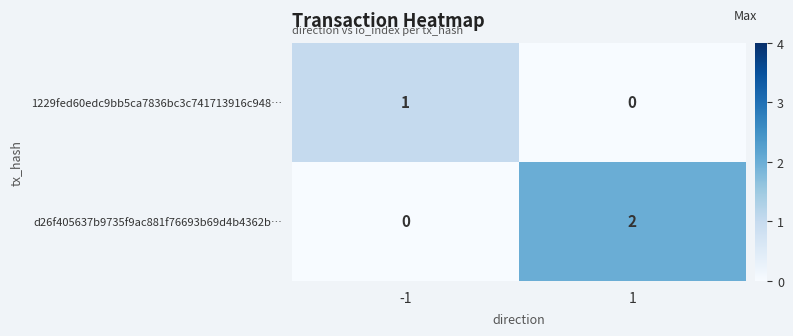

The 1229fed60edc9bb5ca7836bc3c741713916c948… series shows 0 at 1. True or false?

True